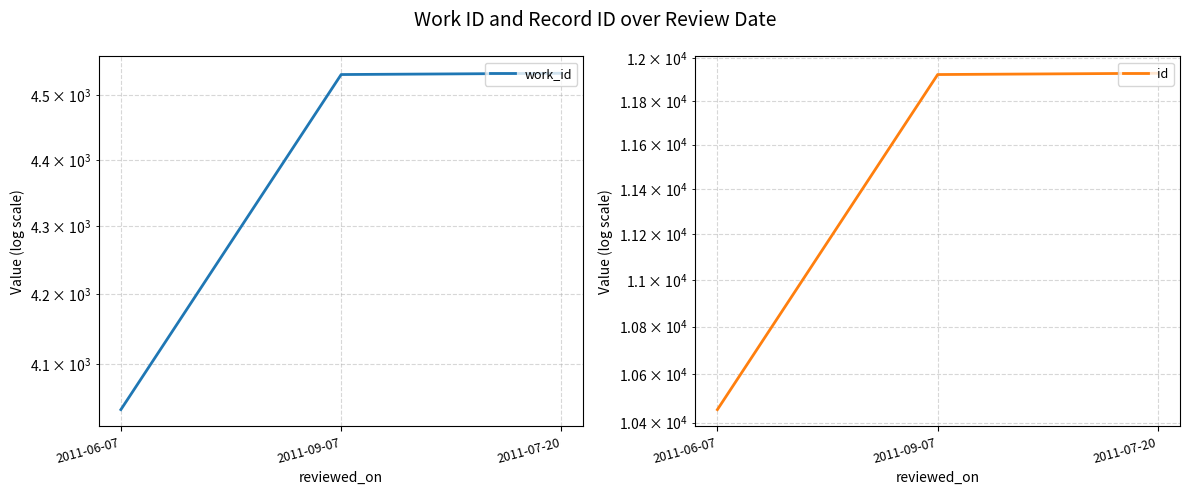

At how many categories does at least one series exceed 11353?

2